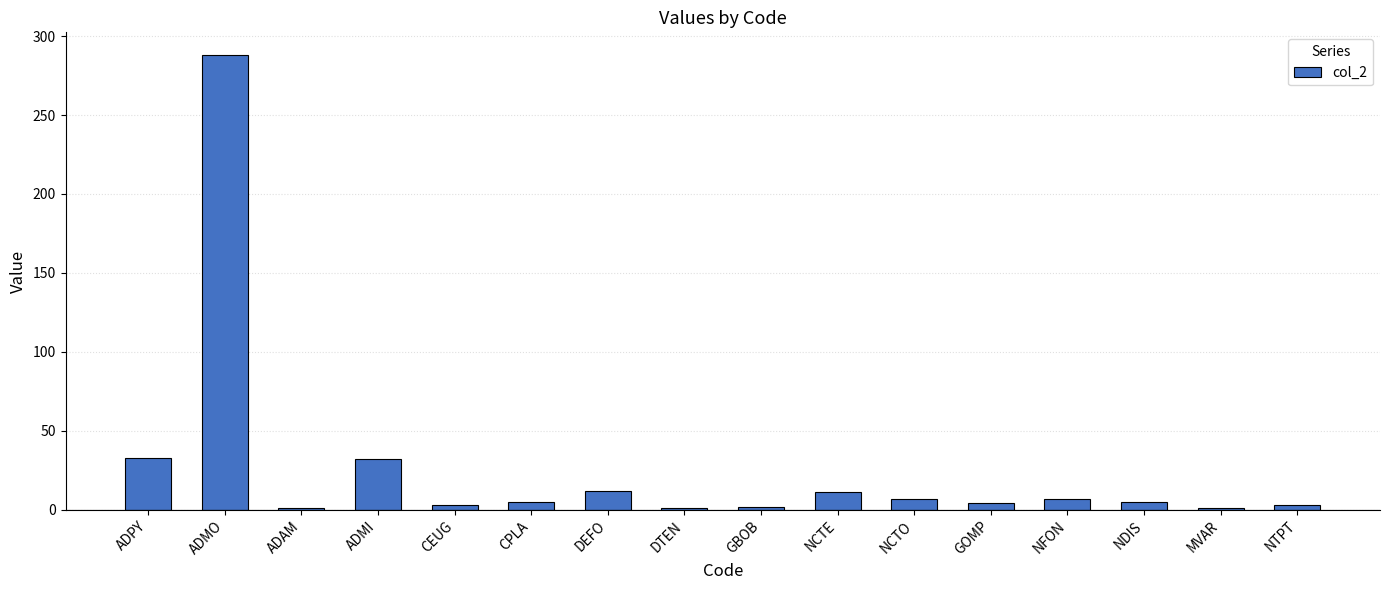

What is the maximum value shown in the chart?

288